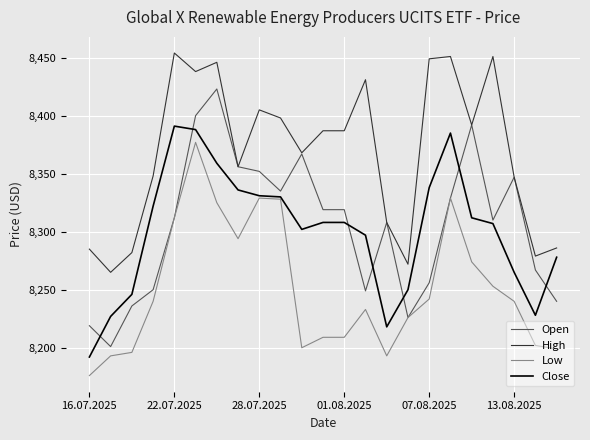

True or false: High has more than 0 interior local peaks.

True